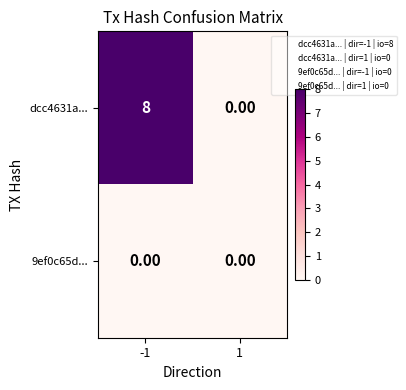

Which series changed the most between -1 and 1?

dcc4631a...